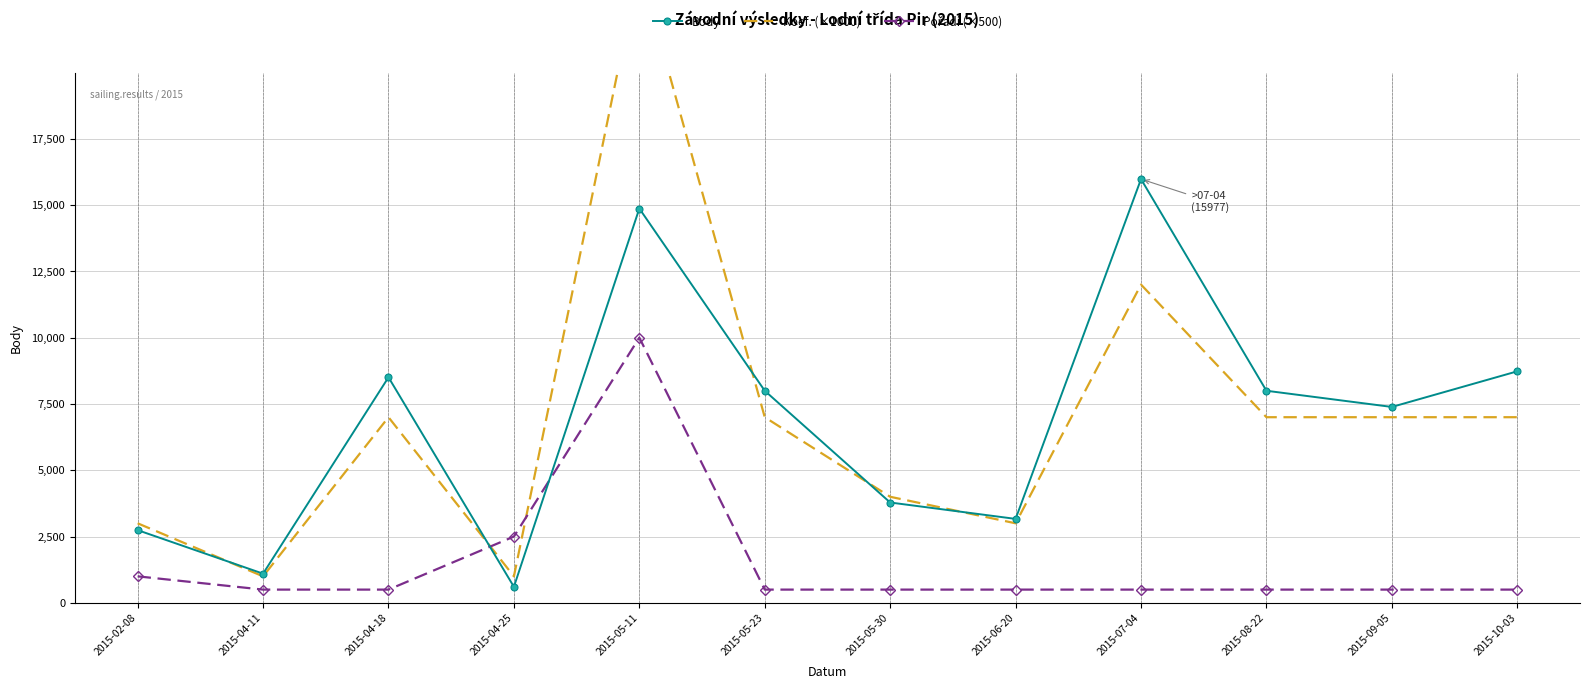

What is the label of the 8th point from the left?

2015-06-20